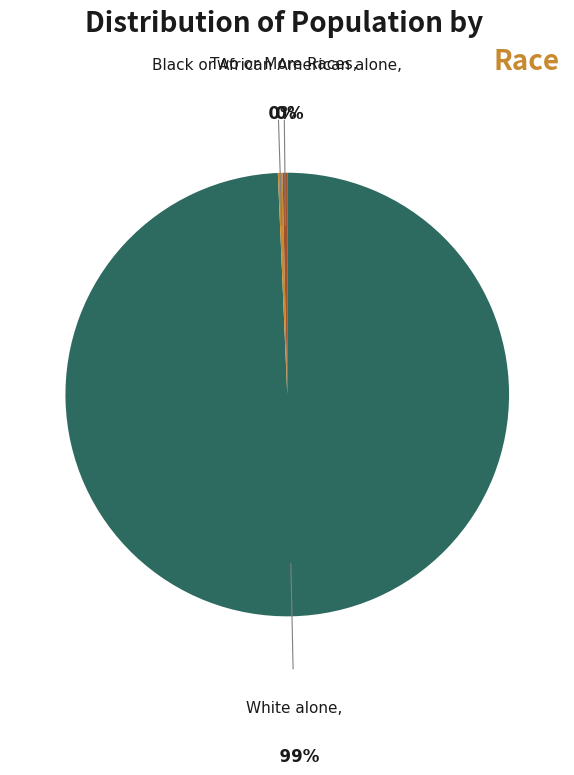

To the nearest percent, what is the average slice percentage?

33%